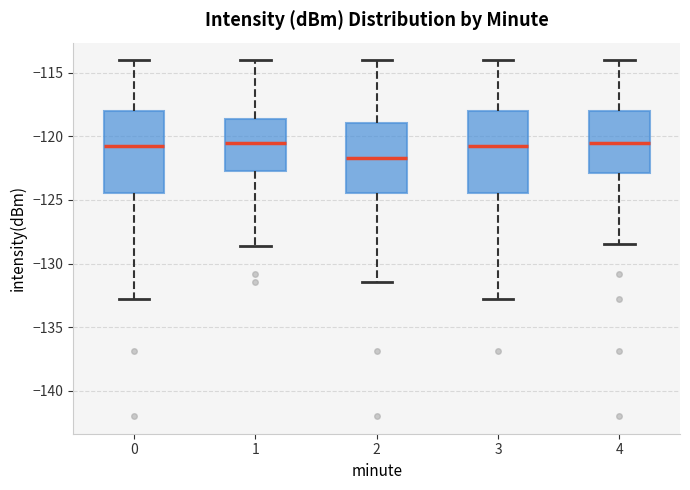

Which box's median line is the lowest?

2